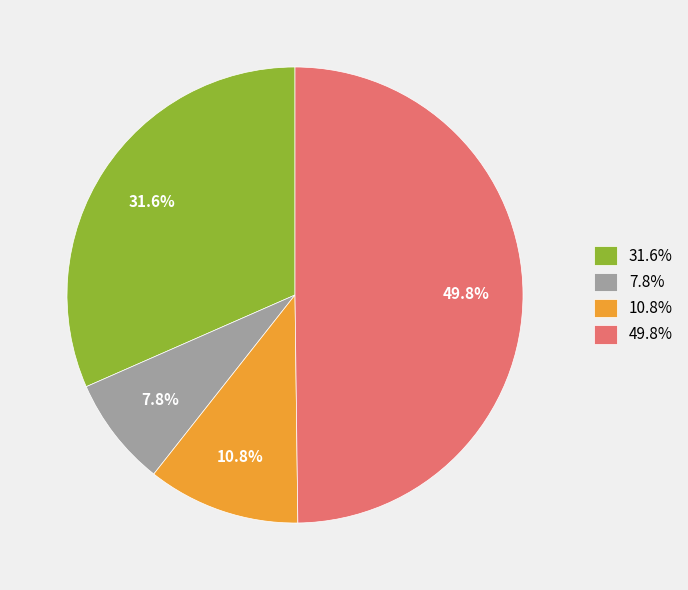

Which category has the smallest portion of the pie?

7.8%